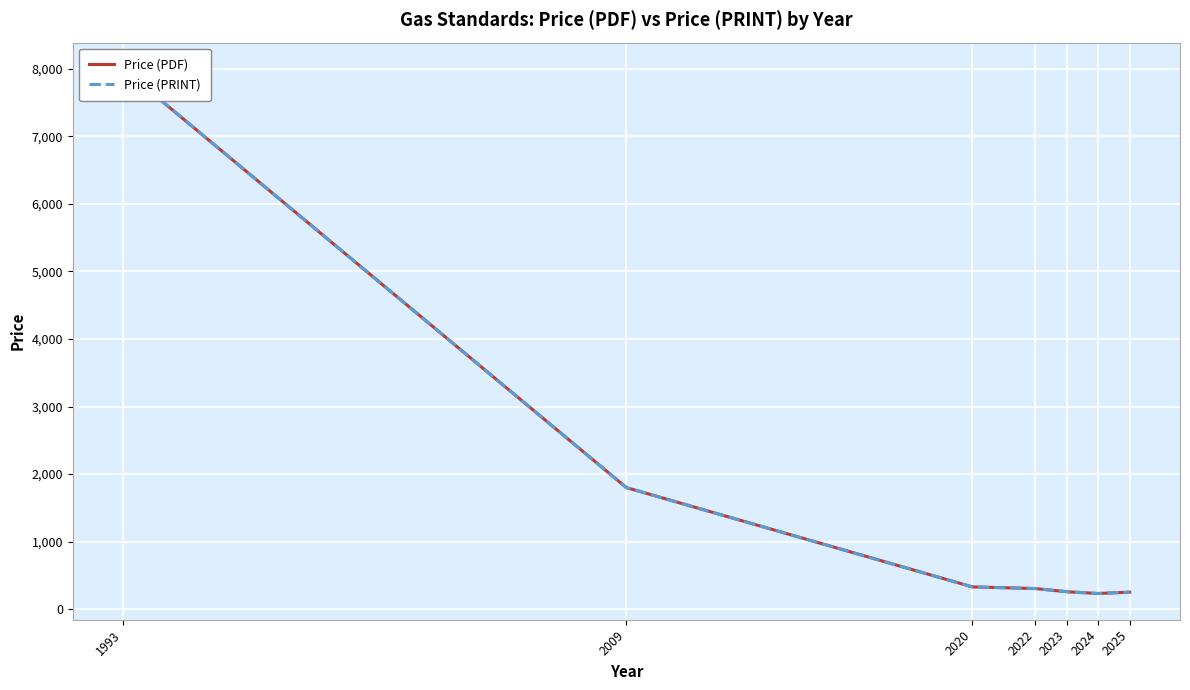

True or false: Price (PDF) has a value of 161.0 at 2023.

False